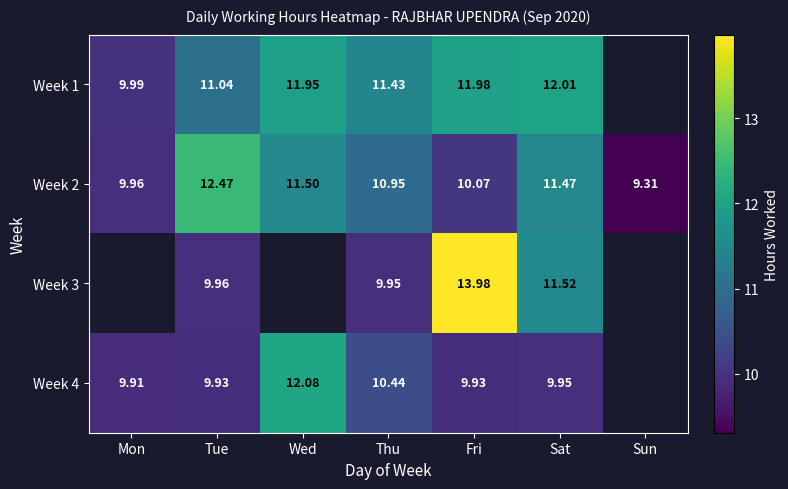

Where does the Week 2 series first go above 10?

Tue